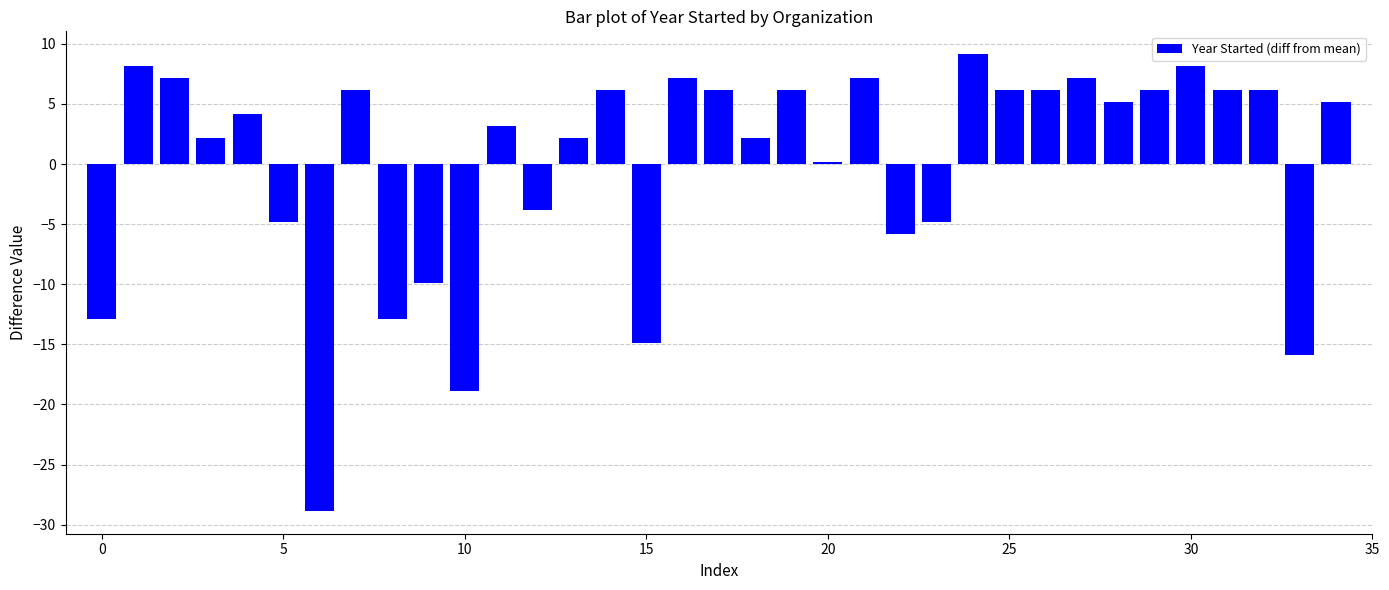

What is the difference between the second highest and second lowest values?

27.0